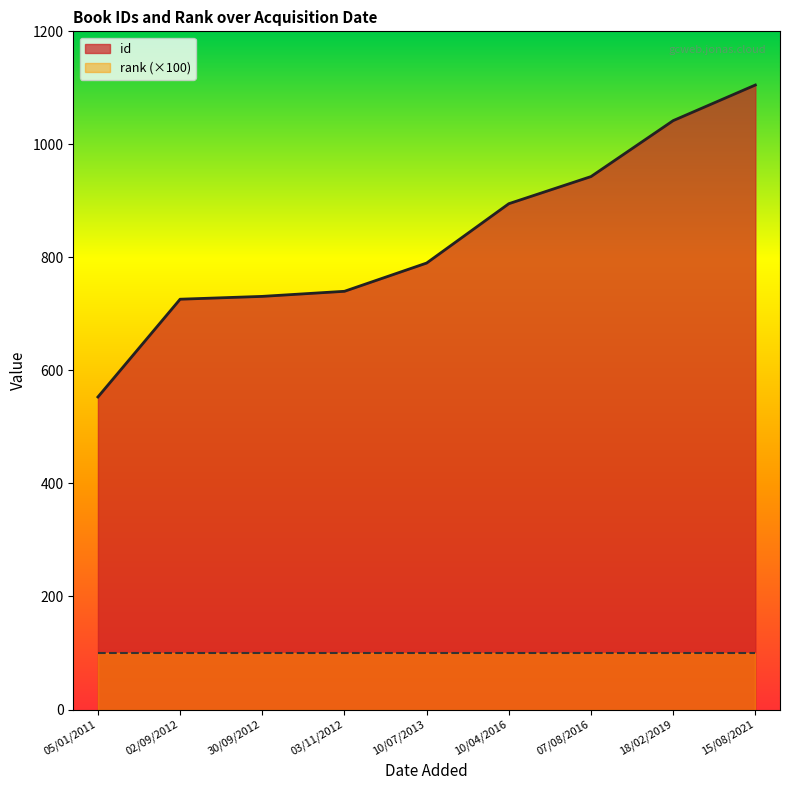

What is the ratio of the value at 07/08/2016 to the value at 10/04/2016?

1.1